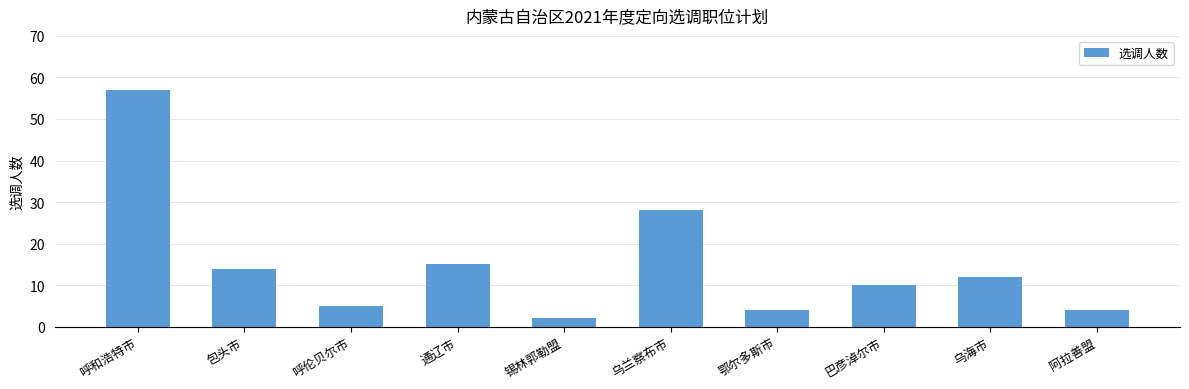

The value at 呼和浩特市 is 57. True or false?

True